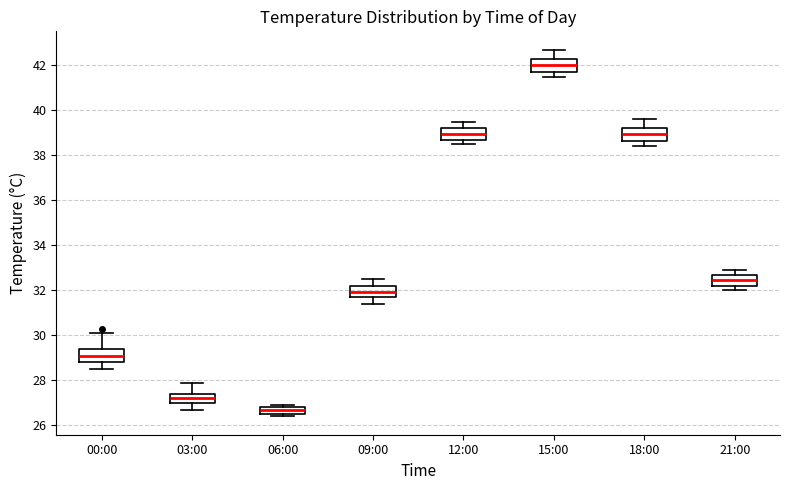

Which box has the lowest median line?

06:00